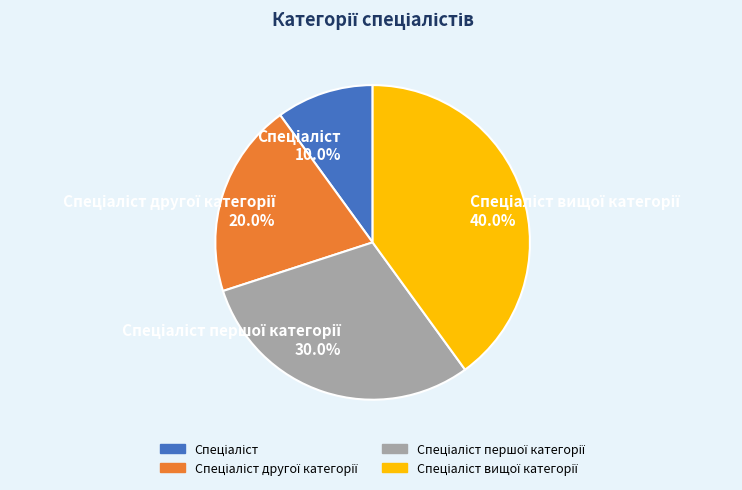

How many segments does this pie chart have?

4